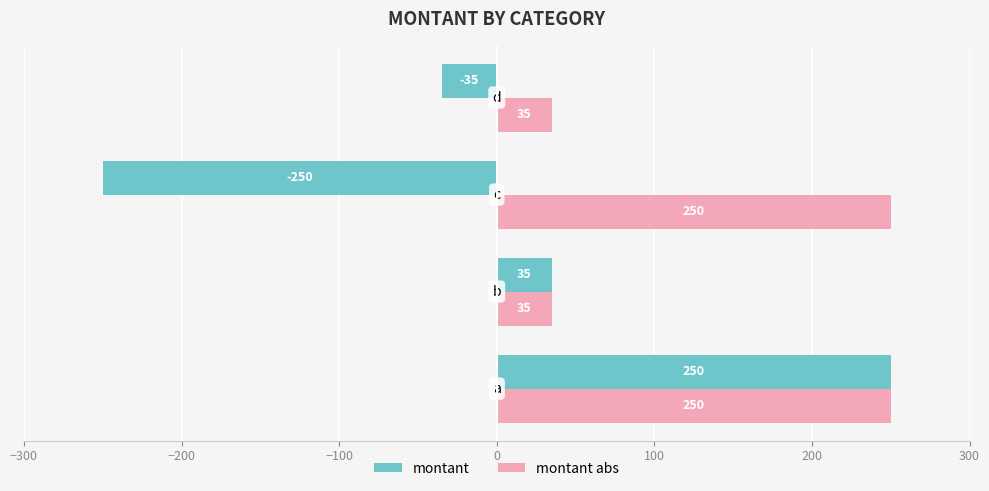

Which series has the largest range (max minus min)?

montant